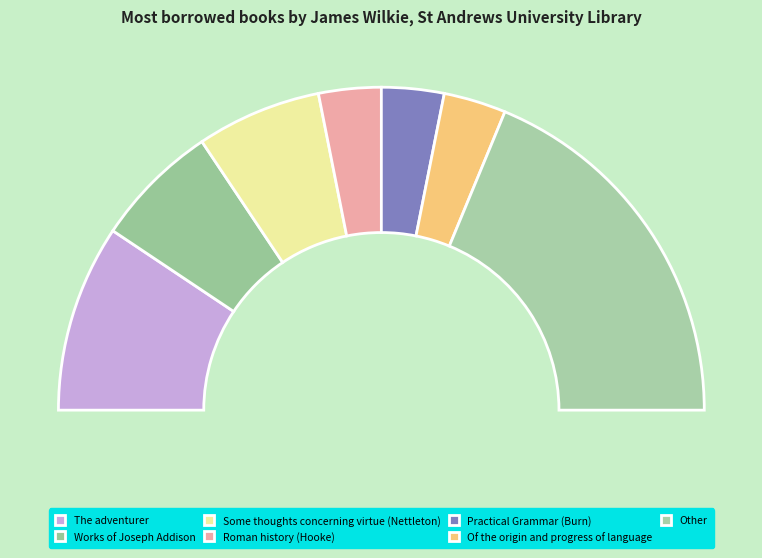

Which category has the biggest portion of the pie?

The adventurer